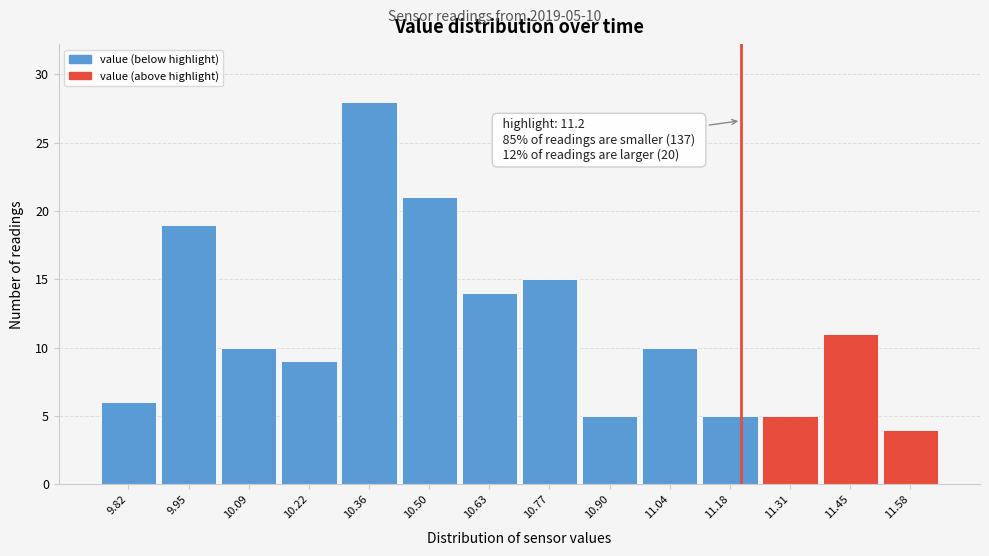

Which range on the x-axis has the tallest bar?

10.30 to 10.42